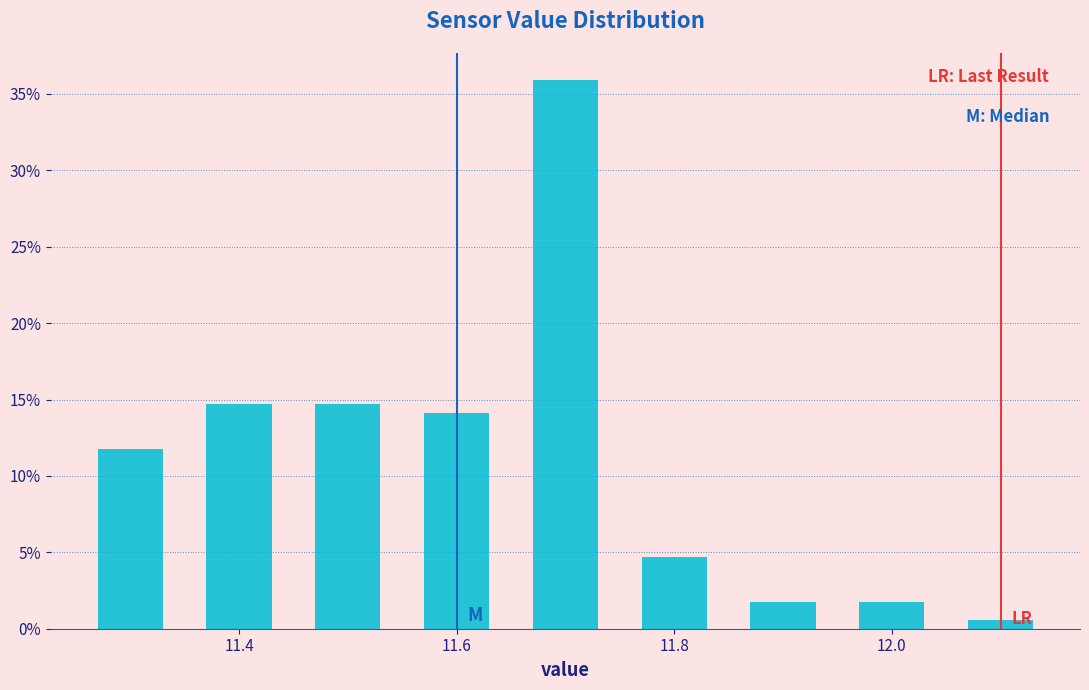

Reading left to right, list every bar in this chart as the range it spans on the x-axis followed by its height. Neither the bar edges nor the heights are printed on the chart, so give them approximately, as read against the axes.

11.25 to 11.35: 12.0
11.35 to 11.45: 14.5
11.45 to 11.55: 14.5
11.55 to 11.65: 14.0
11.65 to 11.75: 36.0
11.75 to 11.85: 4.5
11.85 to 11.95: 2.0
11.95 to 12.05: 2.0
12.05 to 12.15: 0.5